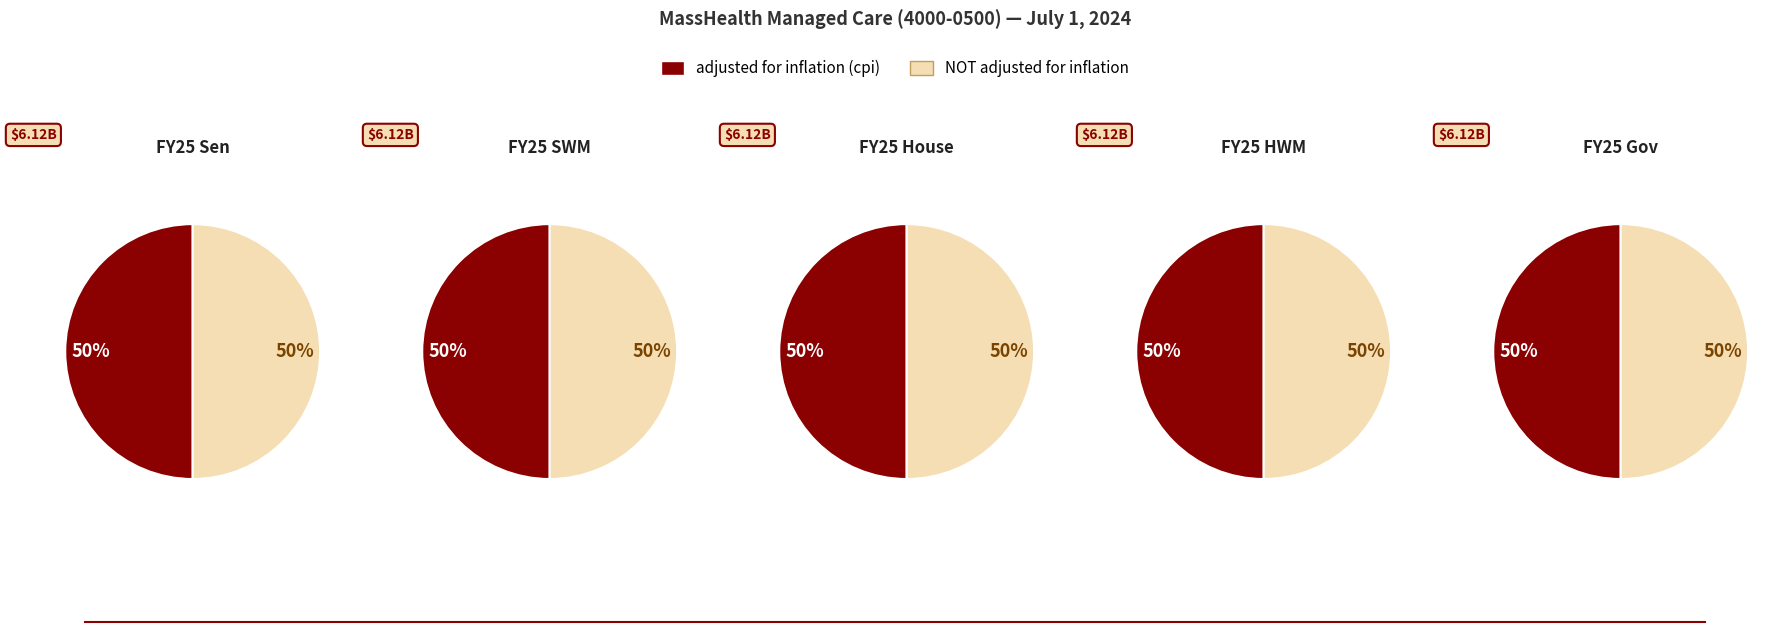

Is there a majority slice in this chart?

No